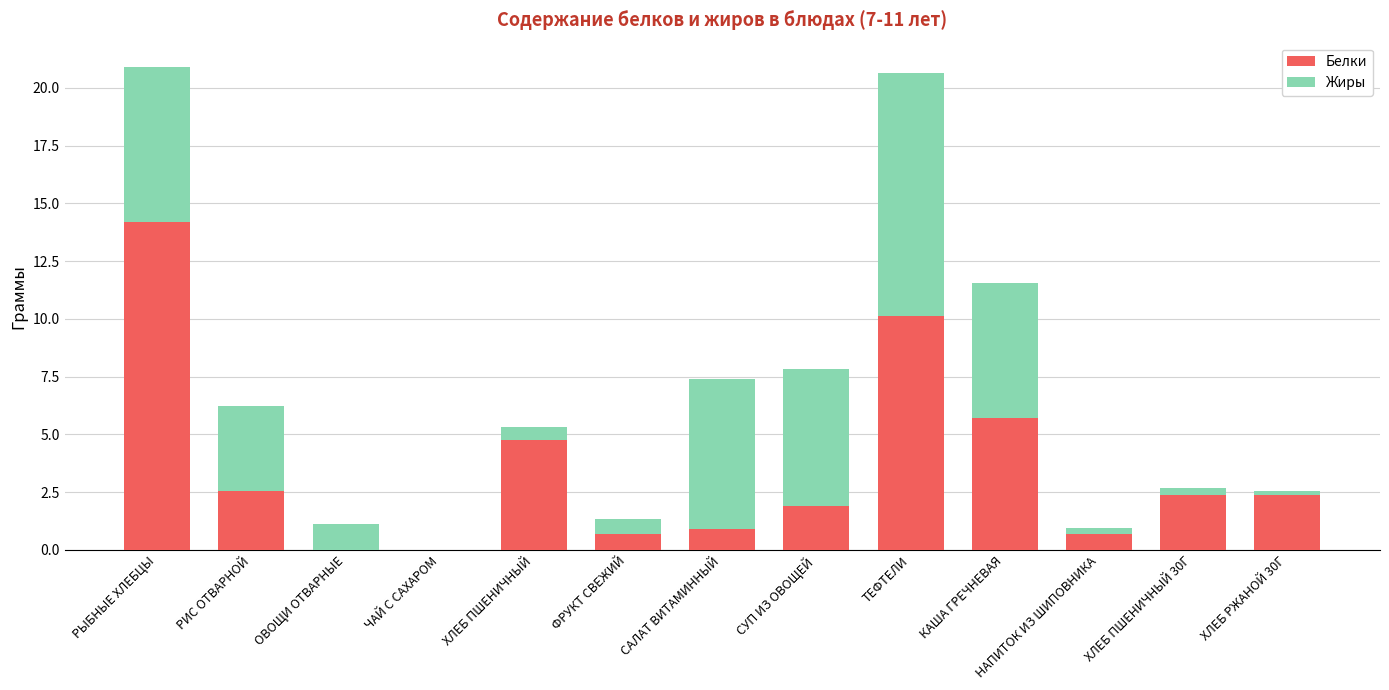

Are the bars grouped side by side (vs. stacked)?

No